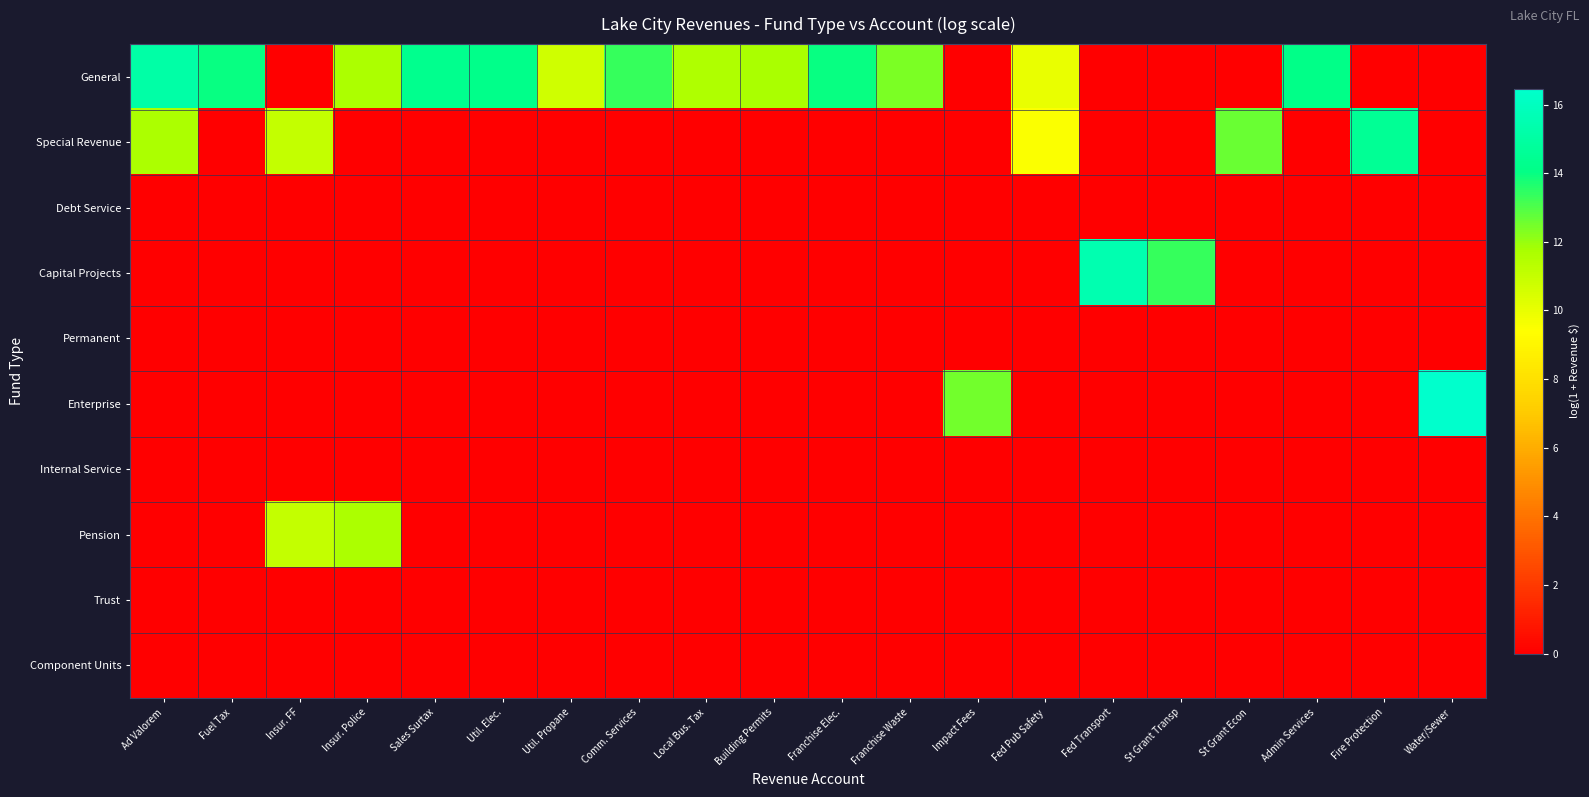

Which has a higher value, Ad Valorem or Building Permits?

Ad Valorem